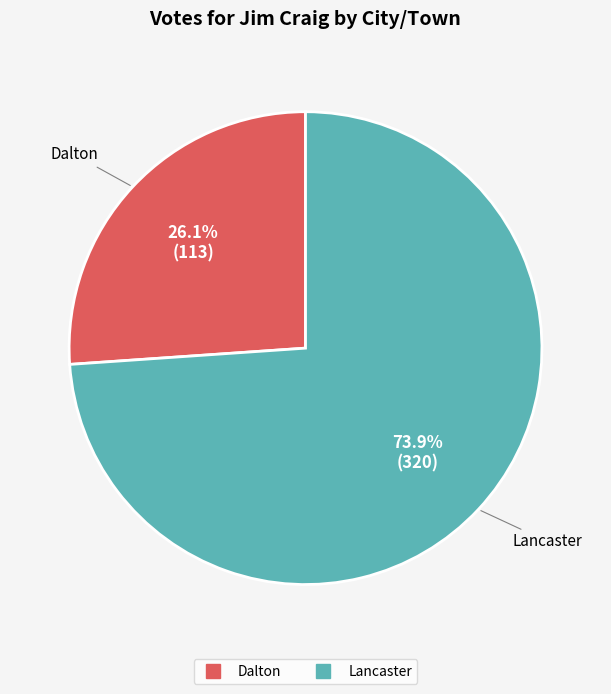

Is it true that Dalton is 14% of the pie?

False